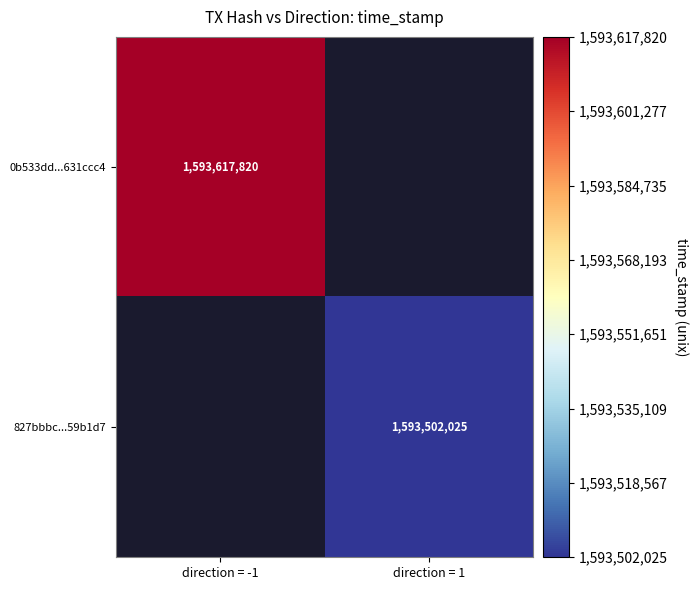

How many series are shown in this chart?

2